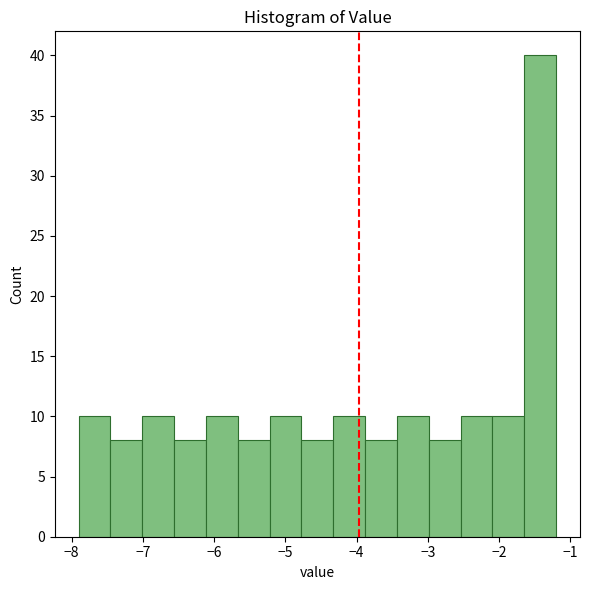

How tall is the bar that spans -4.3 to -3.9 on the x-axis? Neither the bar edges nor the heights are printed on the chart, so give them approximately, as read against the axes.

10